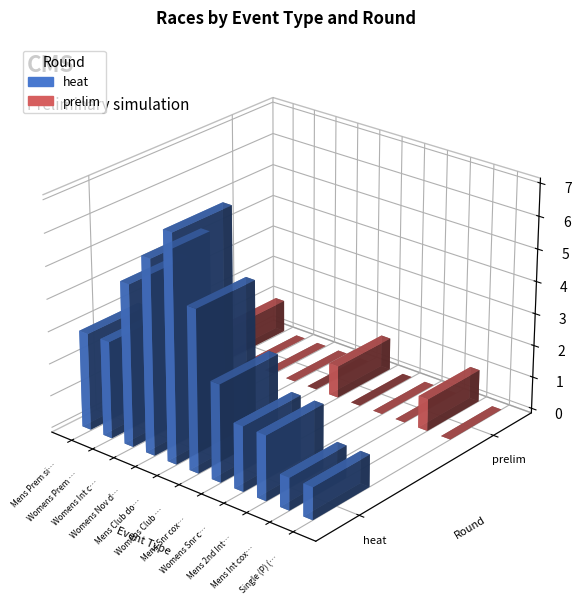

Is the value of prelim at Womens Club double sculls greater than the value of heat at Womens Int coxed four?

No